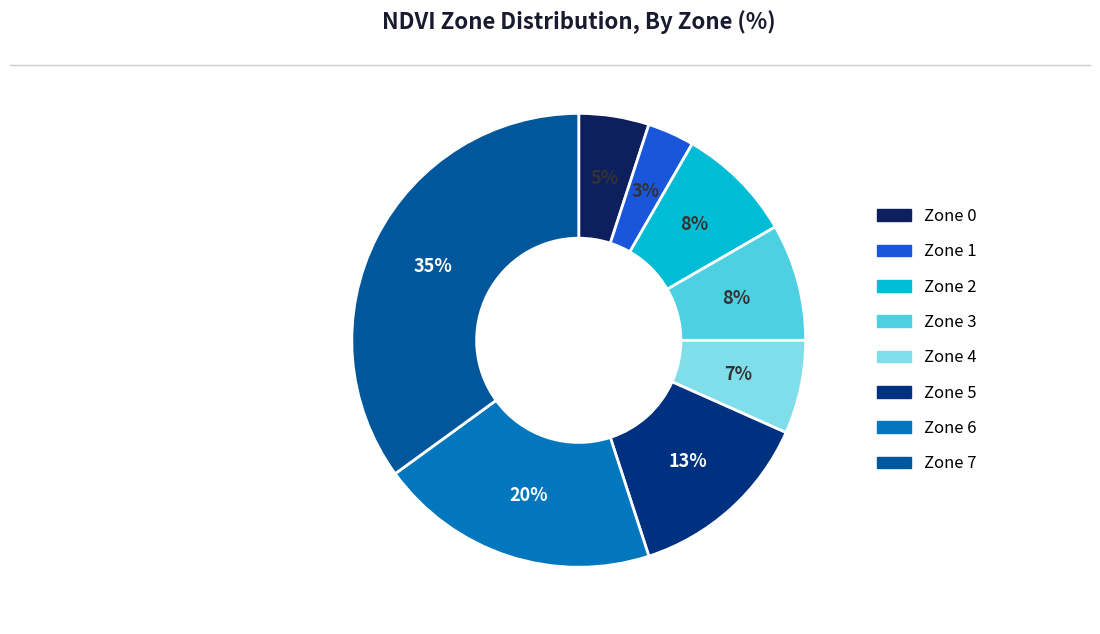

What is the largest slice in the pie chart?

Zone 7